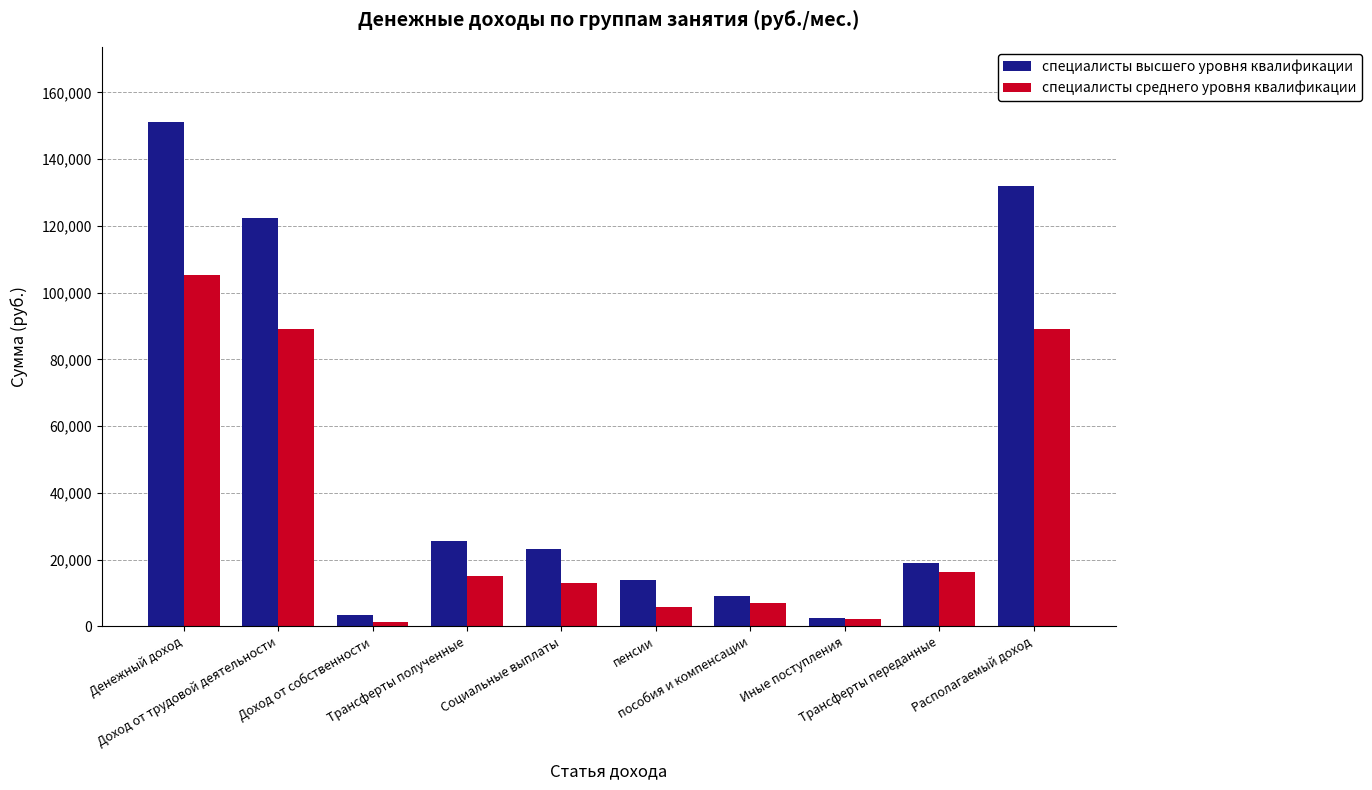

Is it true that специалисты высшего уровня квалификации equals 3305.2 at Доход от собственности?

True